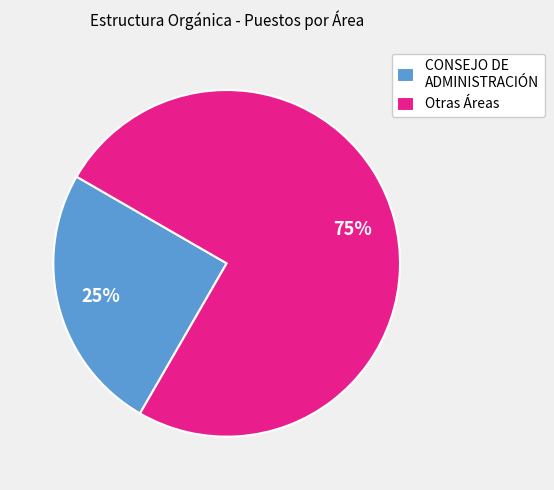

Is there any slice that represents more than half of the pie?

Yes